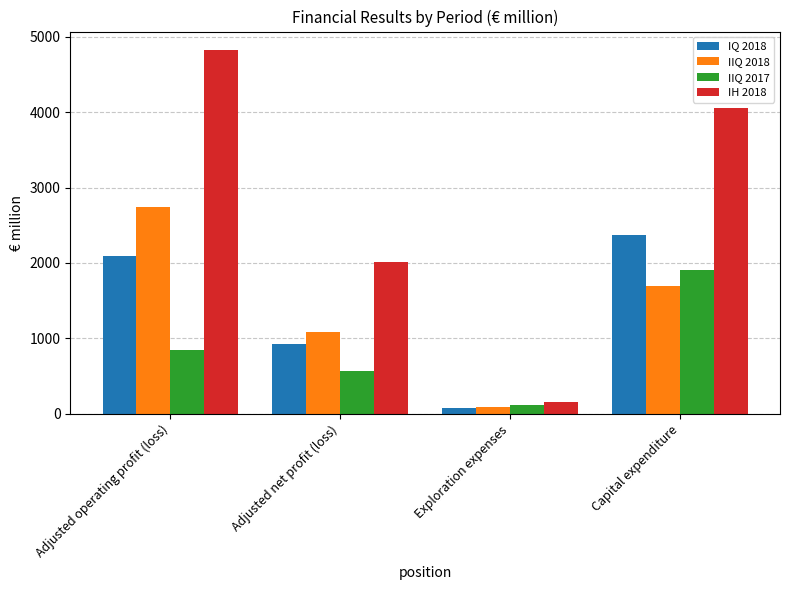

Is the value of IH 2018 at Exploration expenses greater than the value of IQ 2018 at Adjusted net profit (loss)?

No